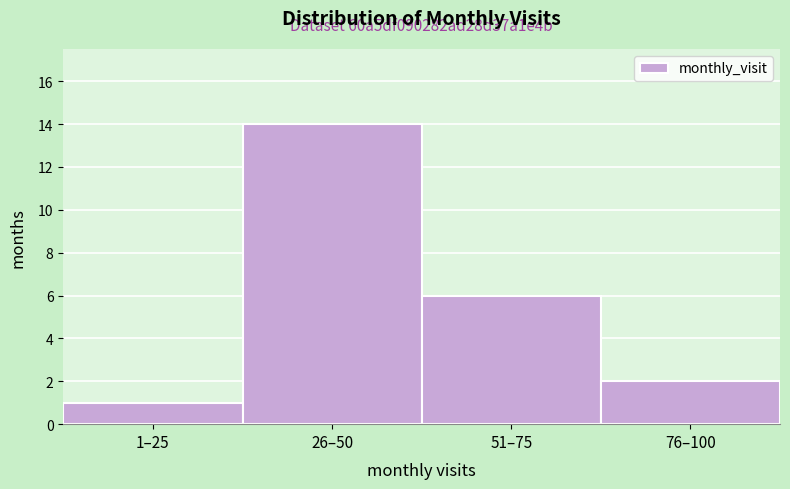

Reading left to right, list all the values displayed in this chart.

1	14	6	2